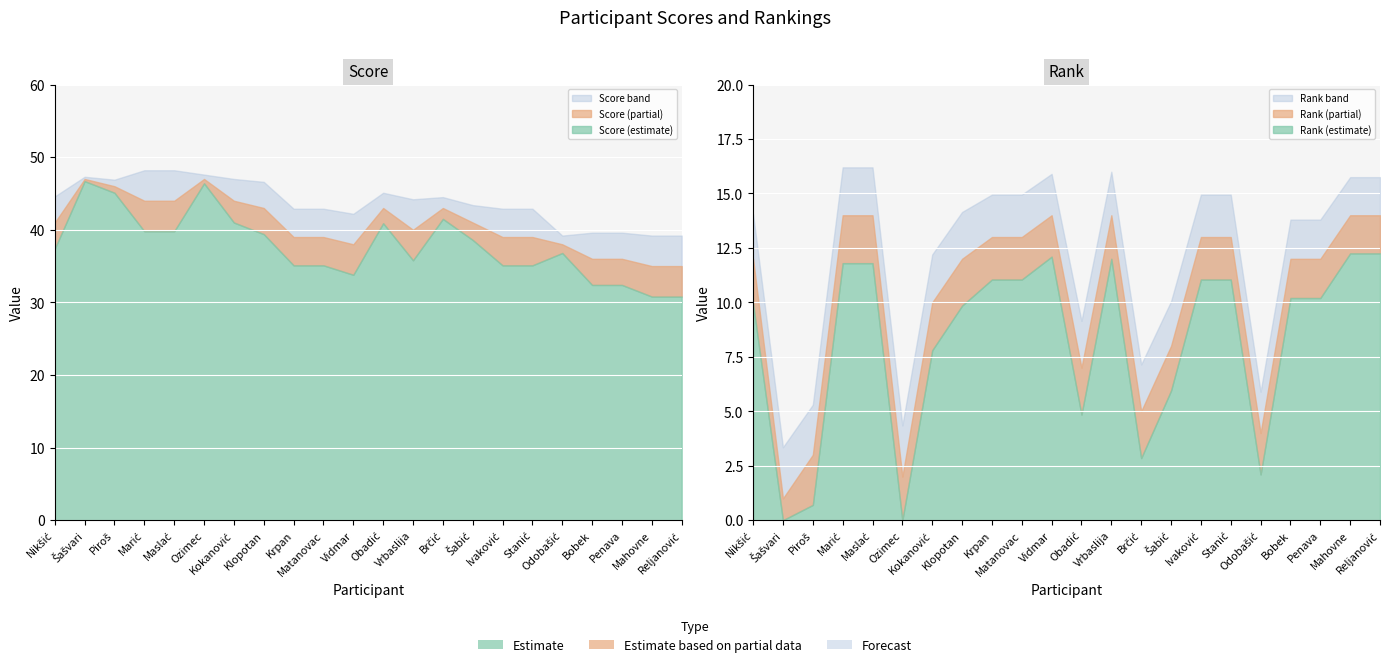

What position from the left is Šabić?

15